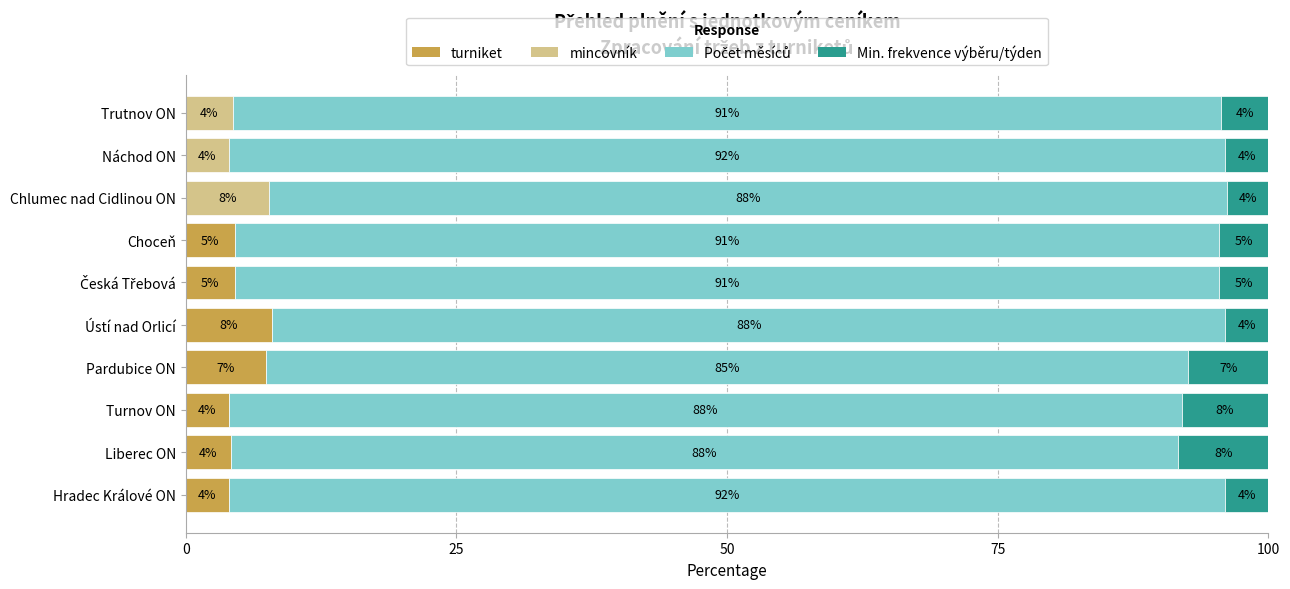

True or false: turniket has a value of 4.8 at Ústí nad Orlicí.

False